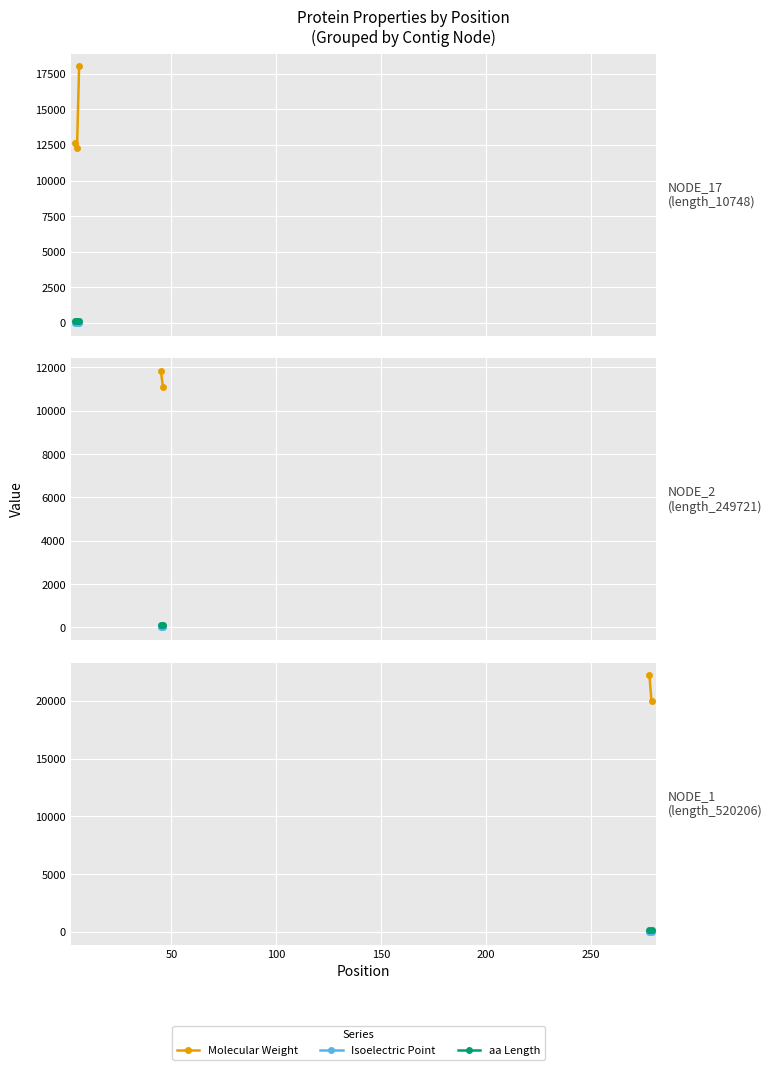

Which series has the largest total across all categories?

Molecular Weight